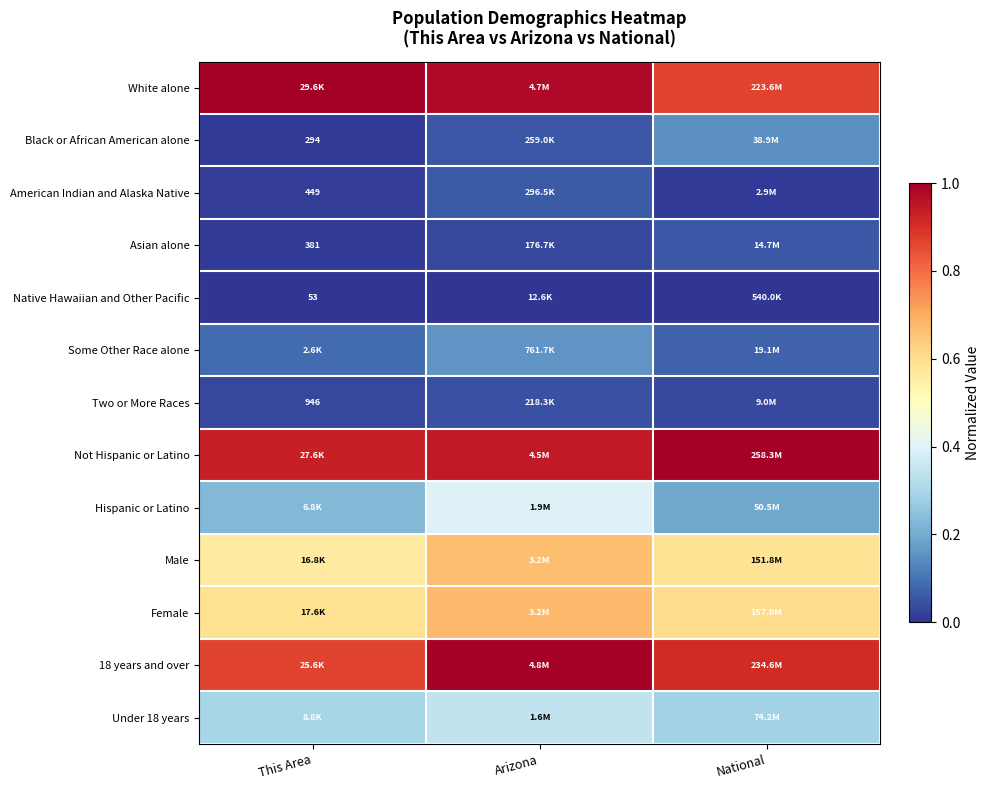

The Native Hawaiian and Other Pacific series shows 0.0 at This Area. True or false?

True